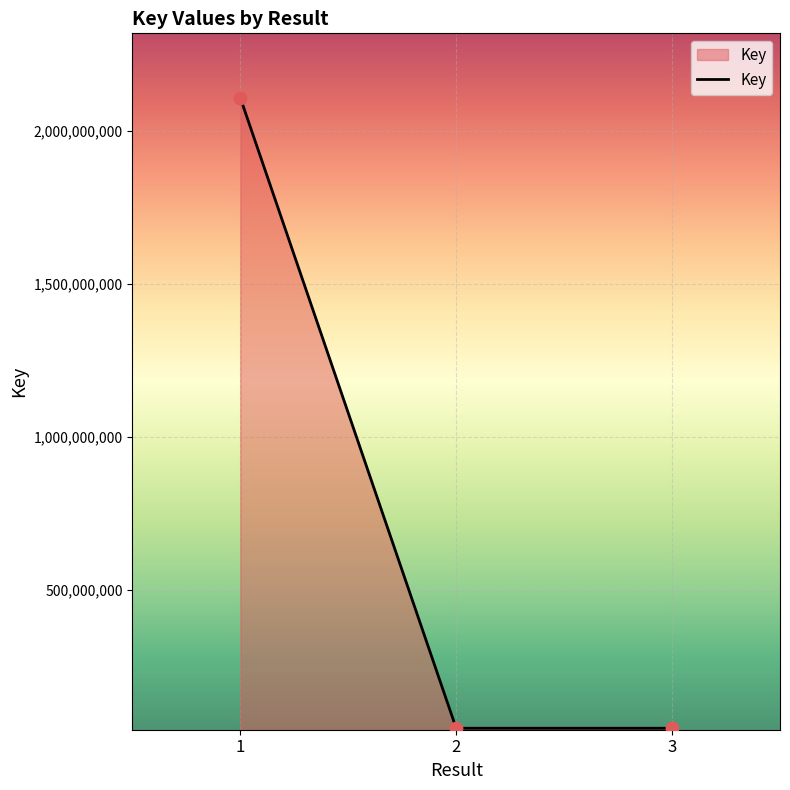

What is the change in value from 1 to 3?

-2061283456